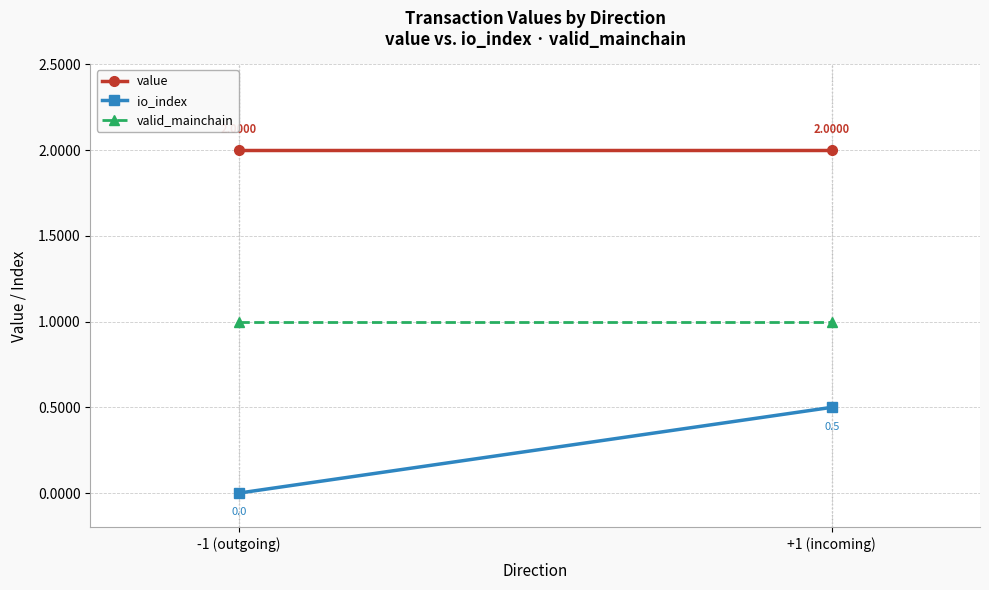

Reading left to right, list all the values displayed in this chart.

value: 2.0	2.0
io_index: 0.0	0.5
valid_mainchain: 1.0	1.0